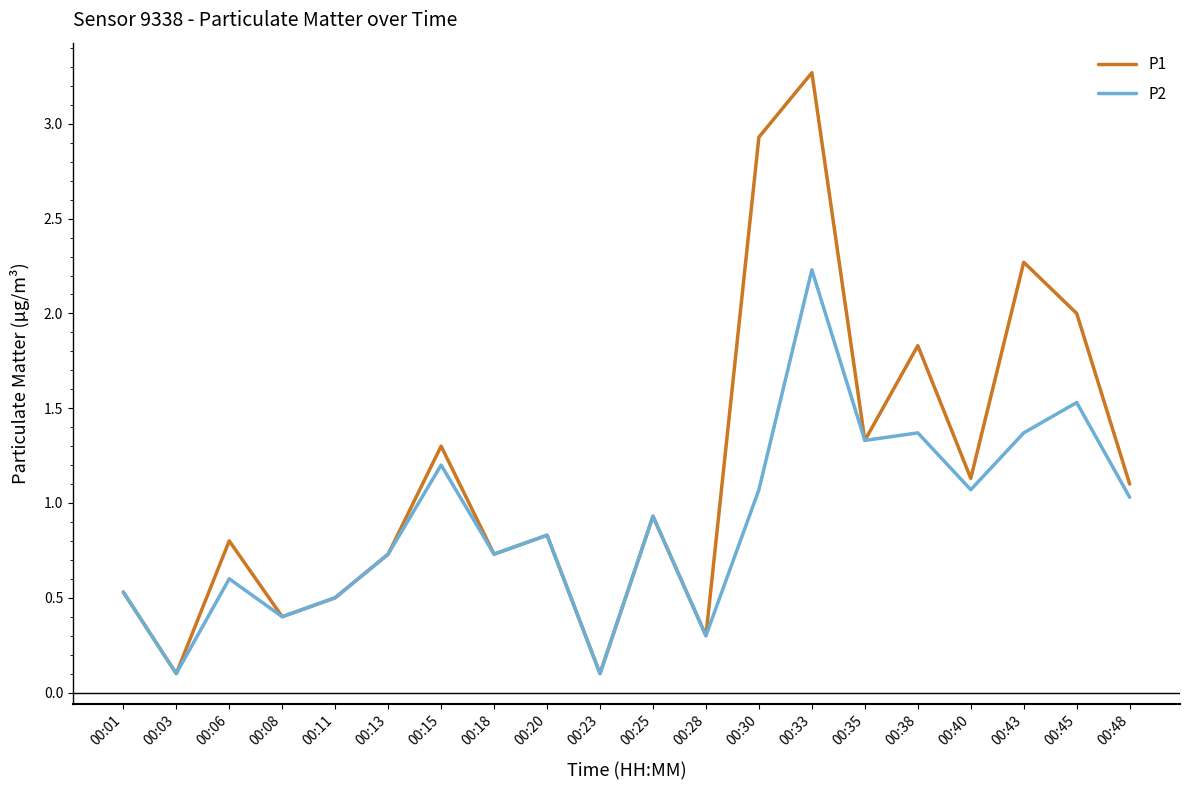

Which series has the largest range (max minus min)?

P1